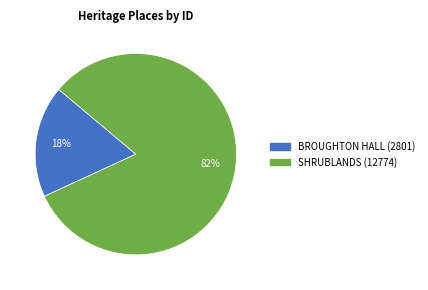

Rank the categories by value from highest to lowest.

SHRUBLANDS, BROUGHTON HALL